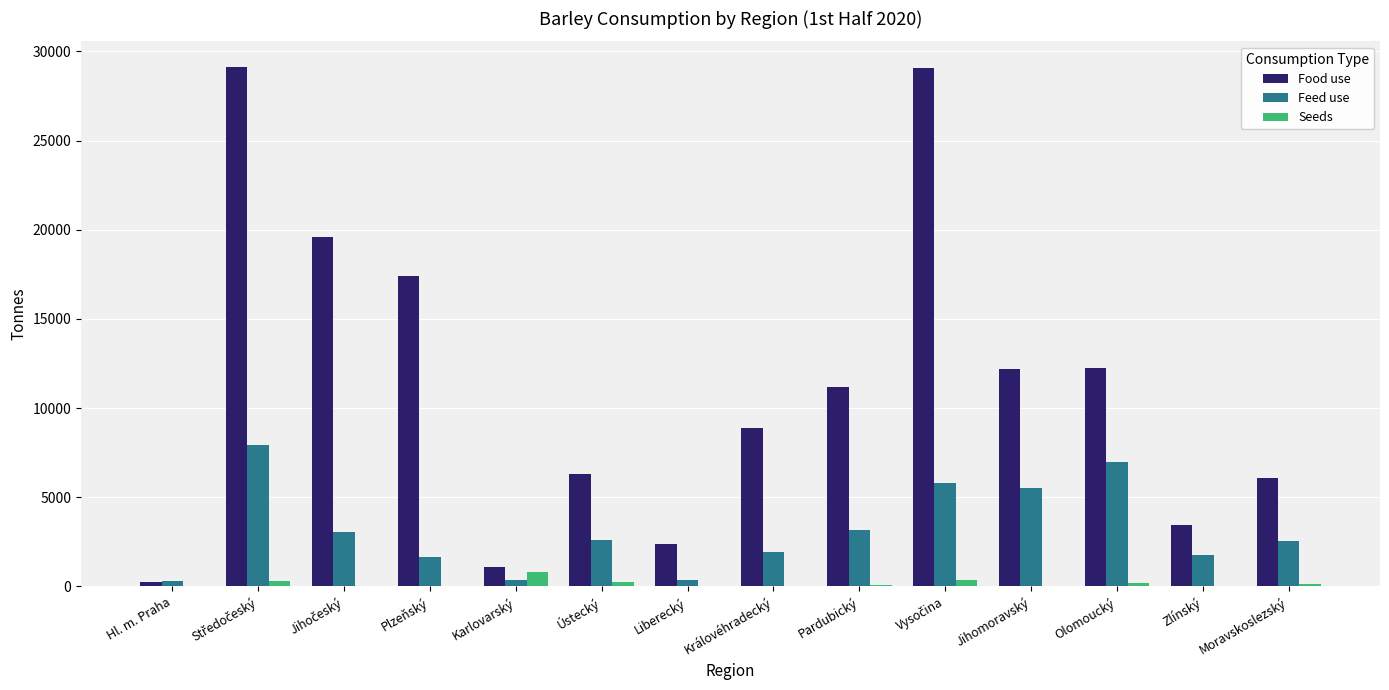

True or false: Food use has a value of 17416.2 at Plzeňský.

True